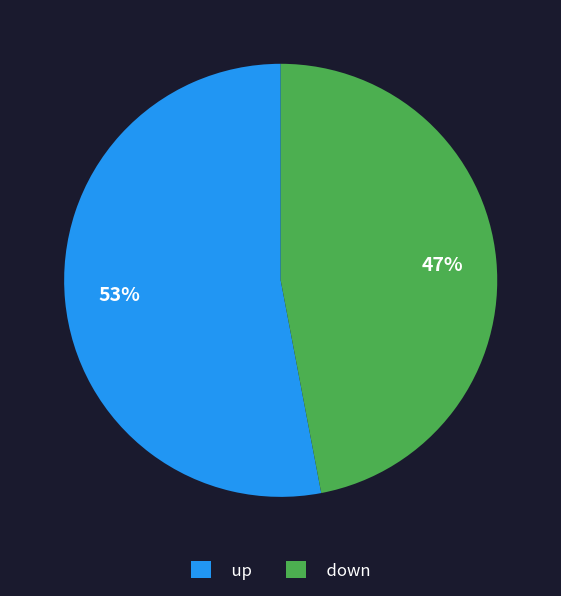

Do down and up together represent more than half of the pie?

Yes